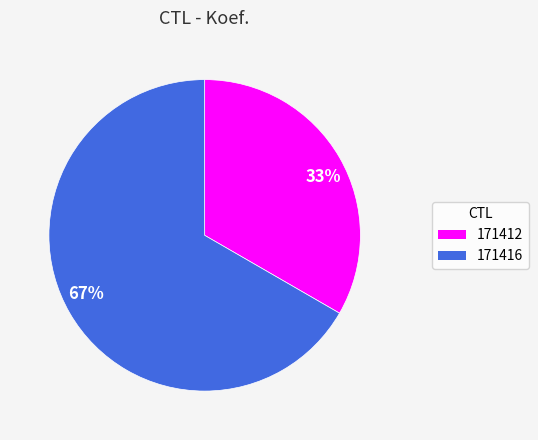

What is the majority slice?

67%